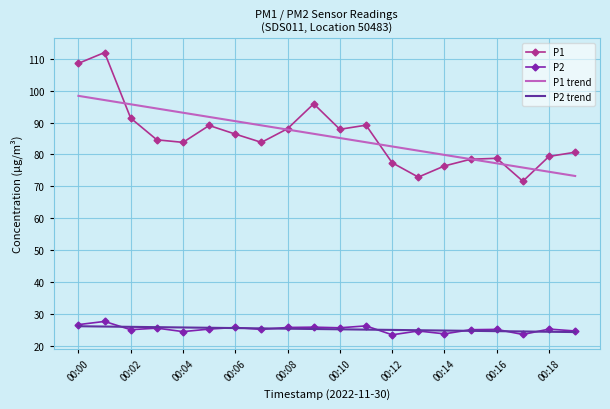

Which series has the widest spread of values?

P1